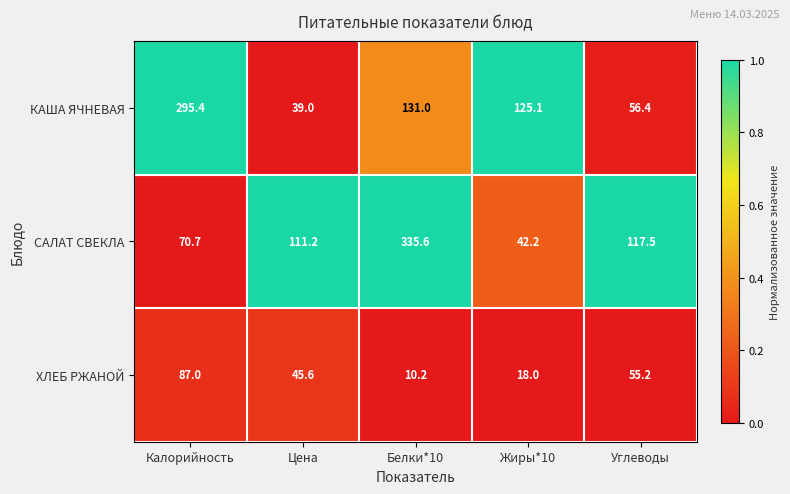

Which series has the largest range (max minus min)?

САЛАТ СВЕКЛА